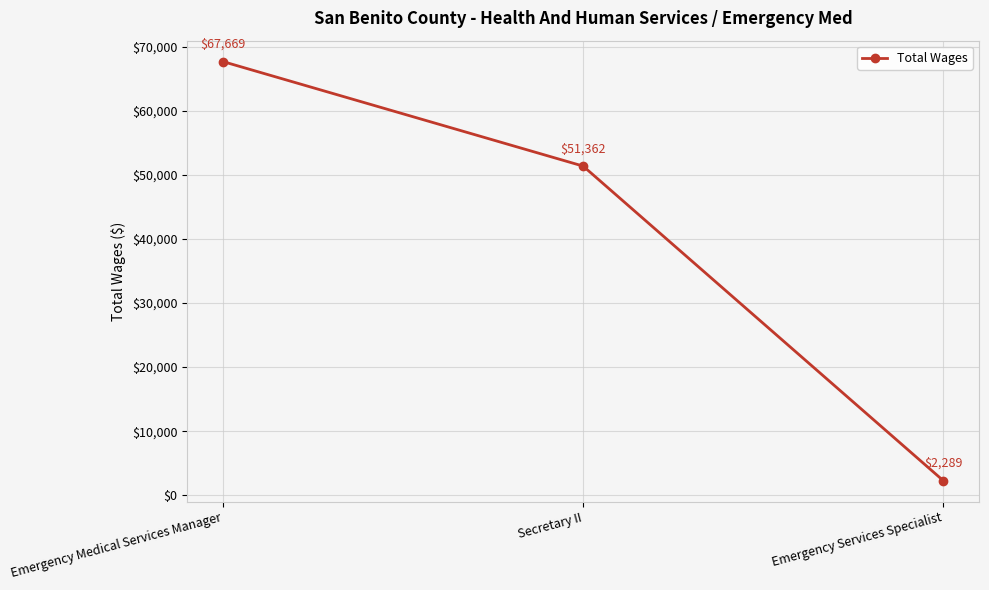

Approximately how many times larger is the value at Secretary II compared to Emergency Services Specialist?

22.4